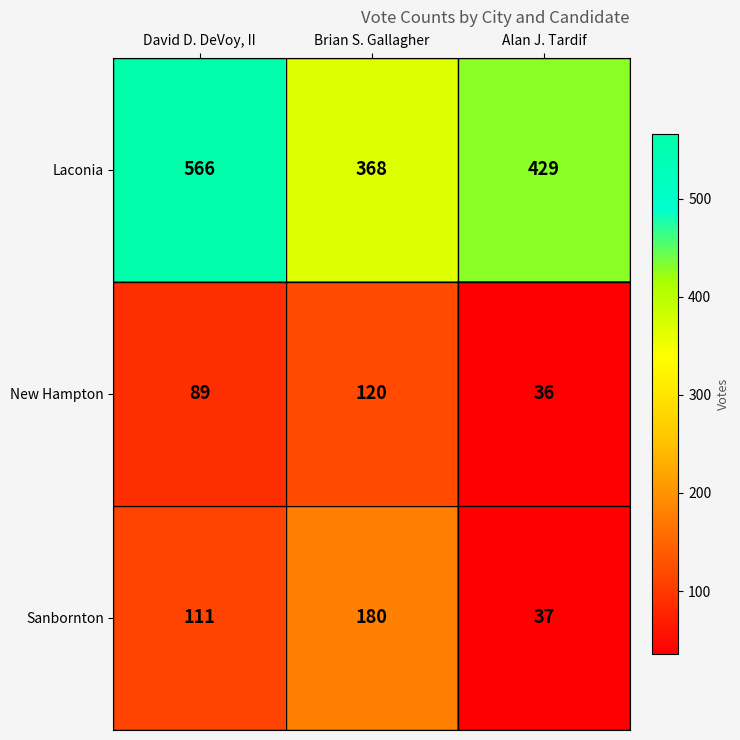

Which label corresponds to the smallest value in the chart?

Alan J. Tardif